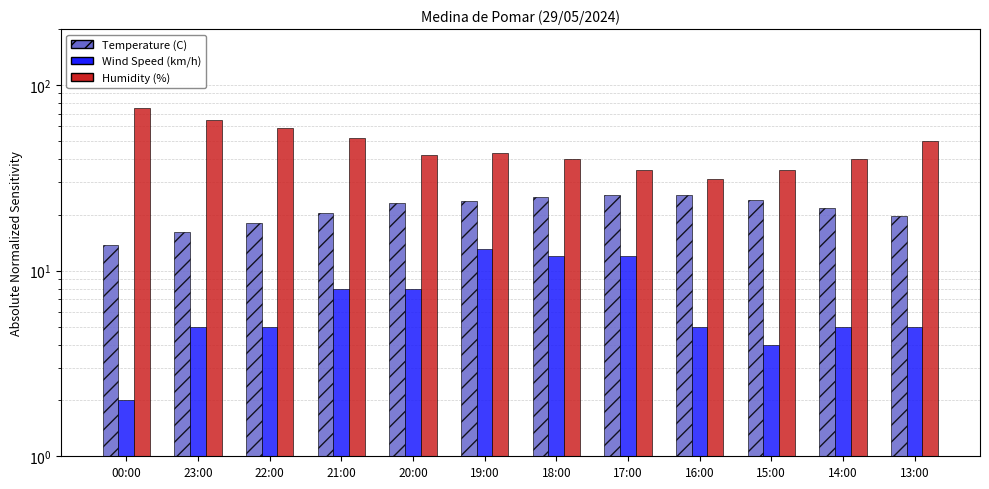

Rank the series by their average value, from lowest to highest.

Wind Speed (km/h), Temperature (C), Humidity (%)